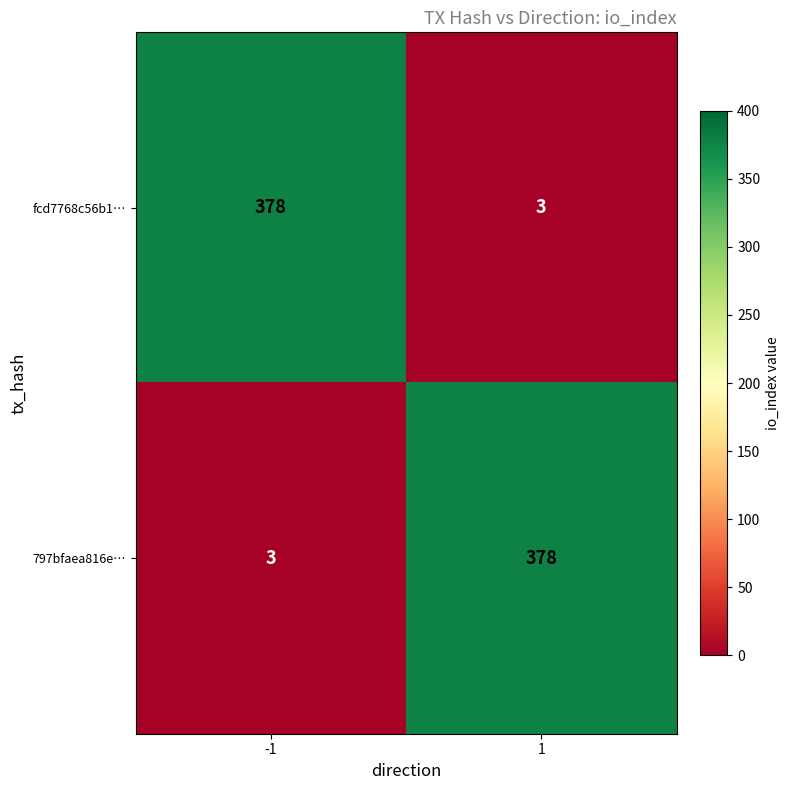

What is the spread (max minus min) of values at -1?

375